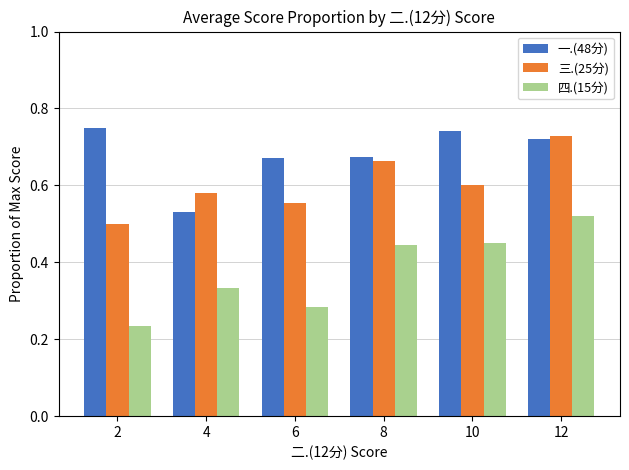

True or false: 四.(15分) has a value of 0.6 at 10.

False